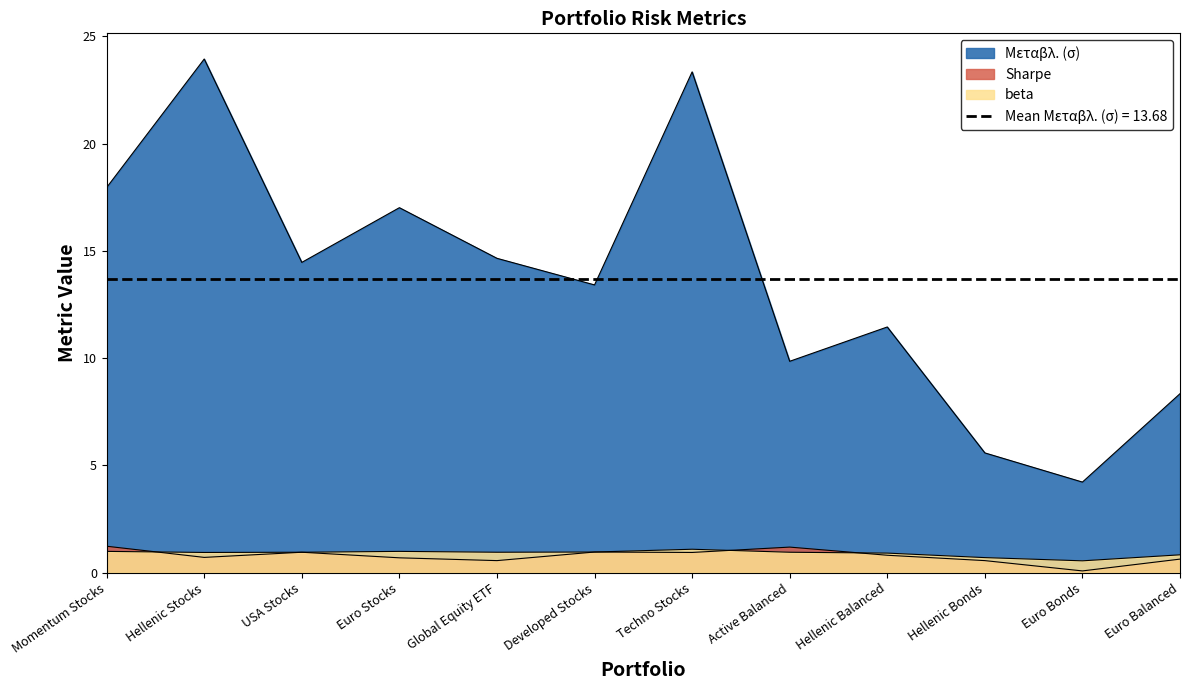

Between Global Equity ETF and Active Balanced, which is larger?

Global Equity ETF